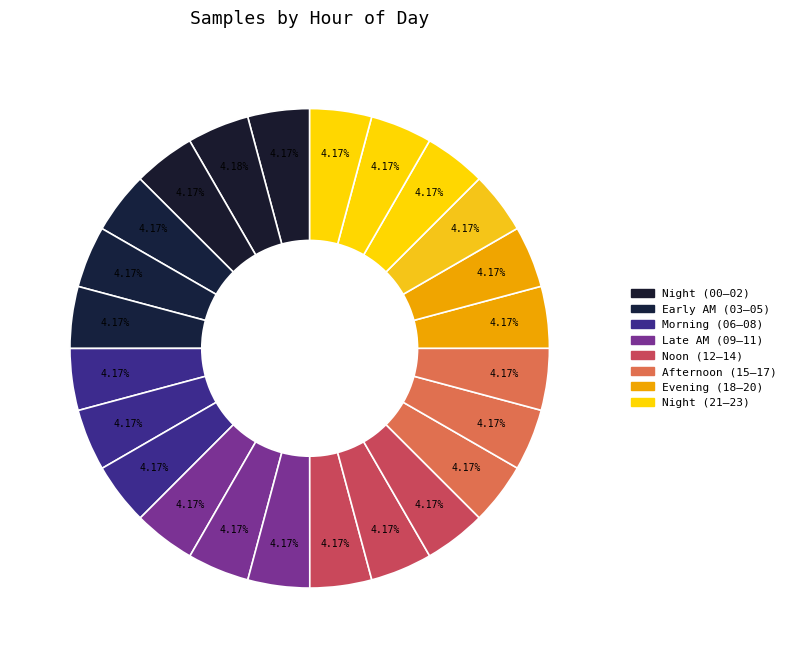

Count the number of slices in the pie.

24